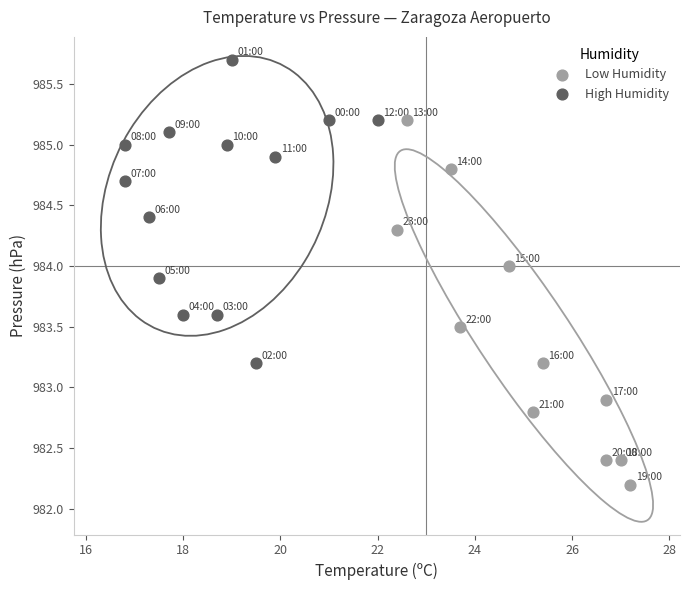

Which series reaches the maximum Y coordinate?

High Humidity